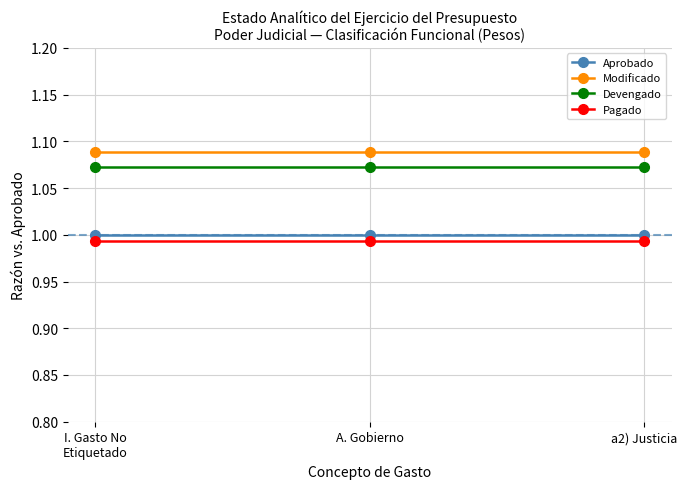

What position from the right is a2) Justicia?

1